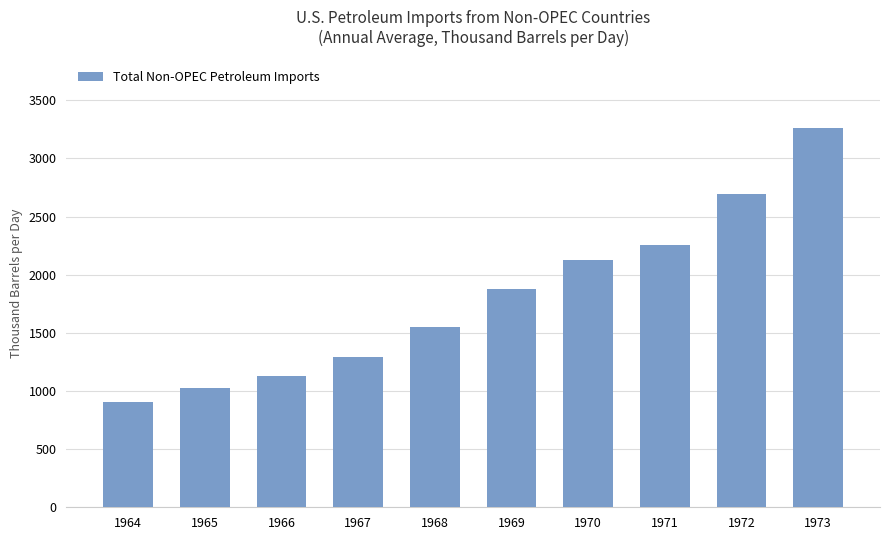

What is the difference between the second highest and second lowest values?

1665.5